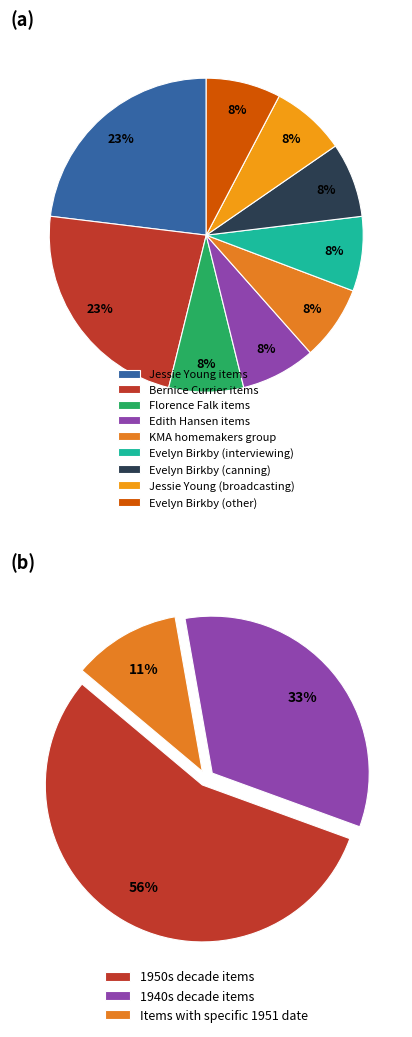

Count the number of slices in the pie.

9